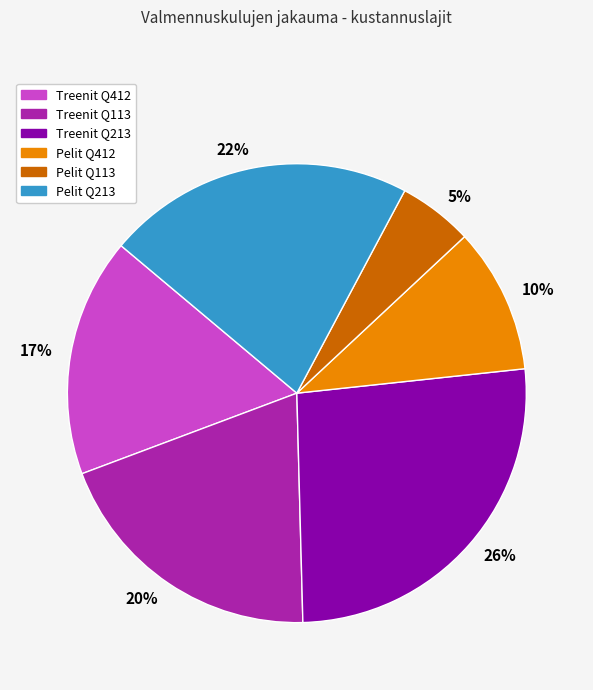

Approximately how many times larger is the value at Pelit Q213 compared to Treenit Q213?

0.8